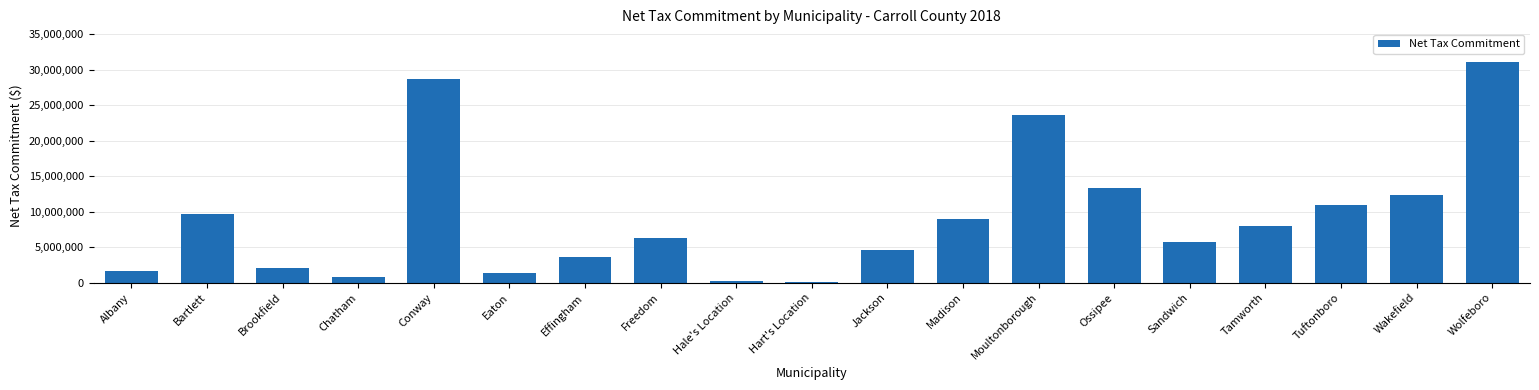

What is the sum of the values at Chatham and Moultonborough?

24383625